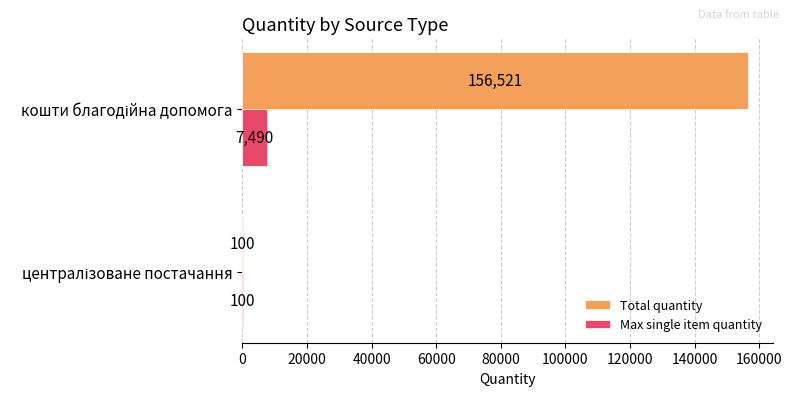

Which series has the widest spread of values?

Total quantity